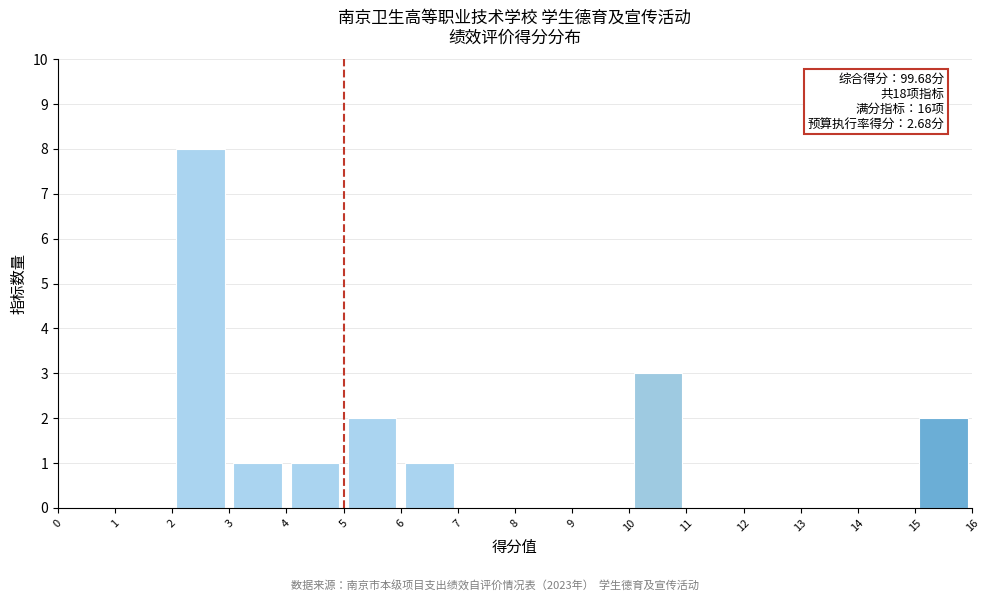

Which range on the x-axis has the tallest bar?

2 to 3